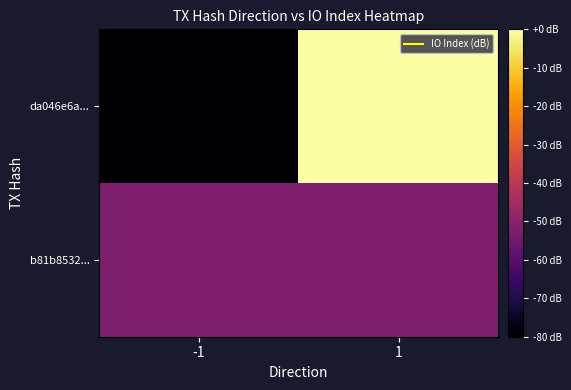

Rank the series by their average value, from highest to lowest.

b81b8532..., da046e6a...